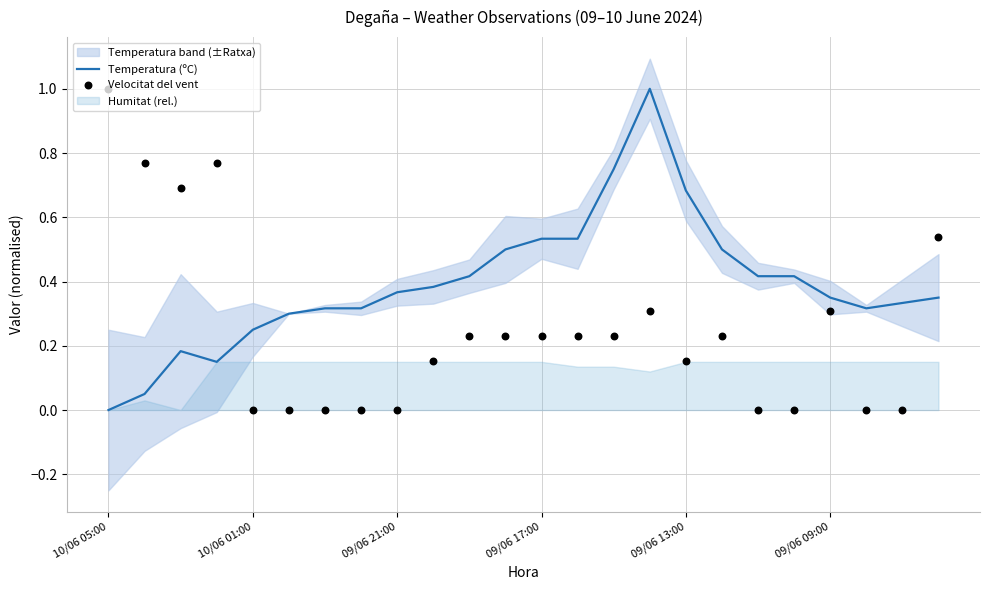

True or false: Temperatura (ºC) has a value of -0.4 at 10/06 05:00.

False